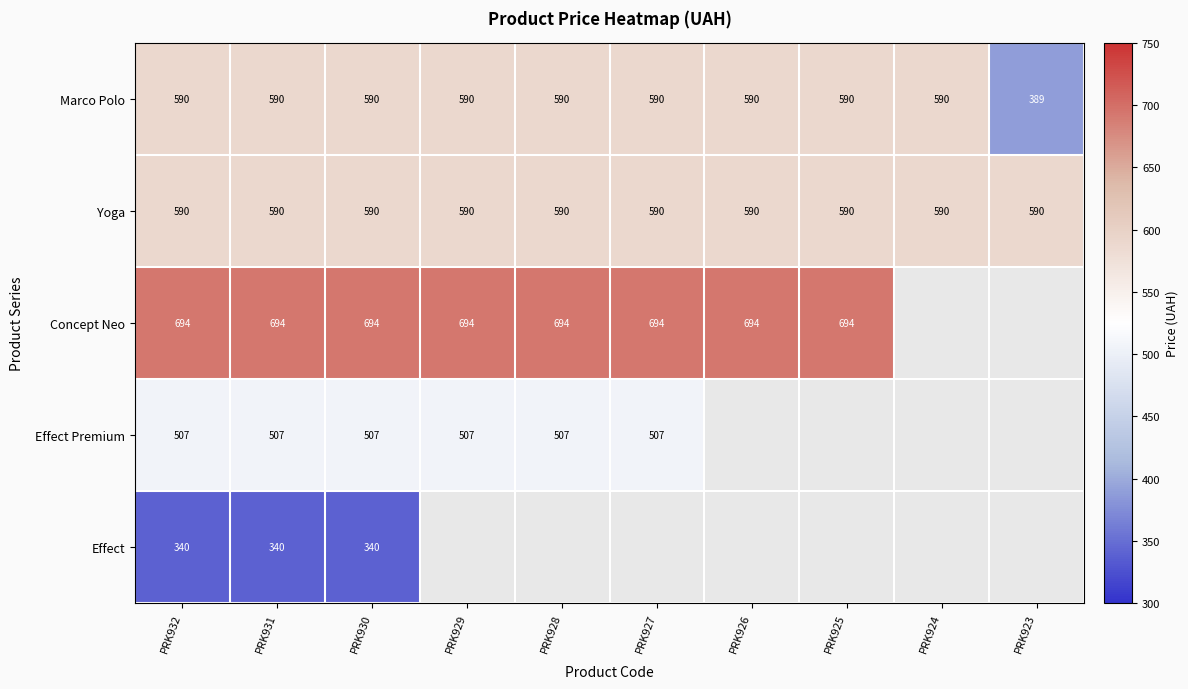

Which series has the widest spread of values?

Marco Polo